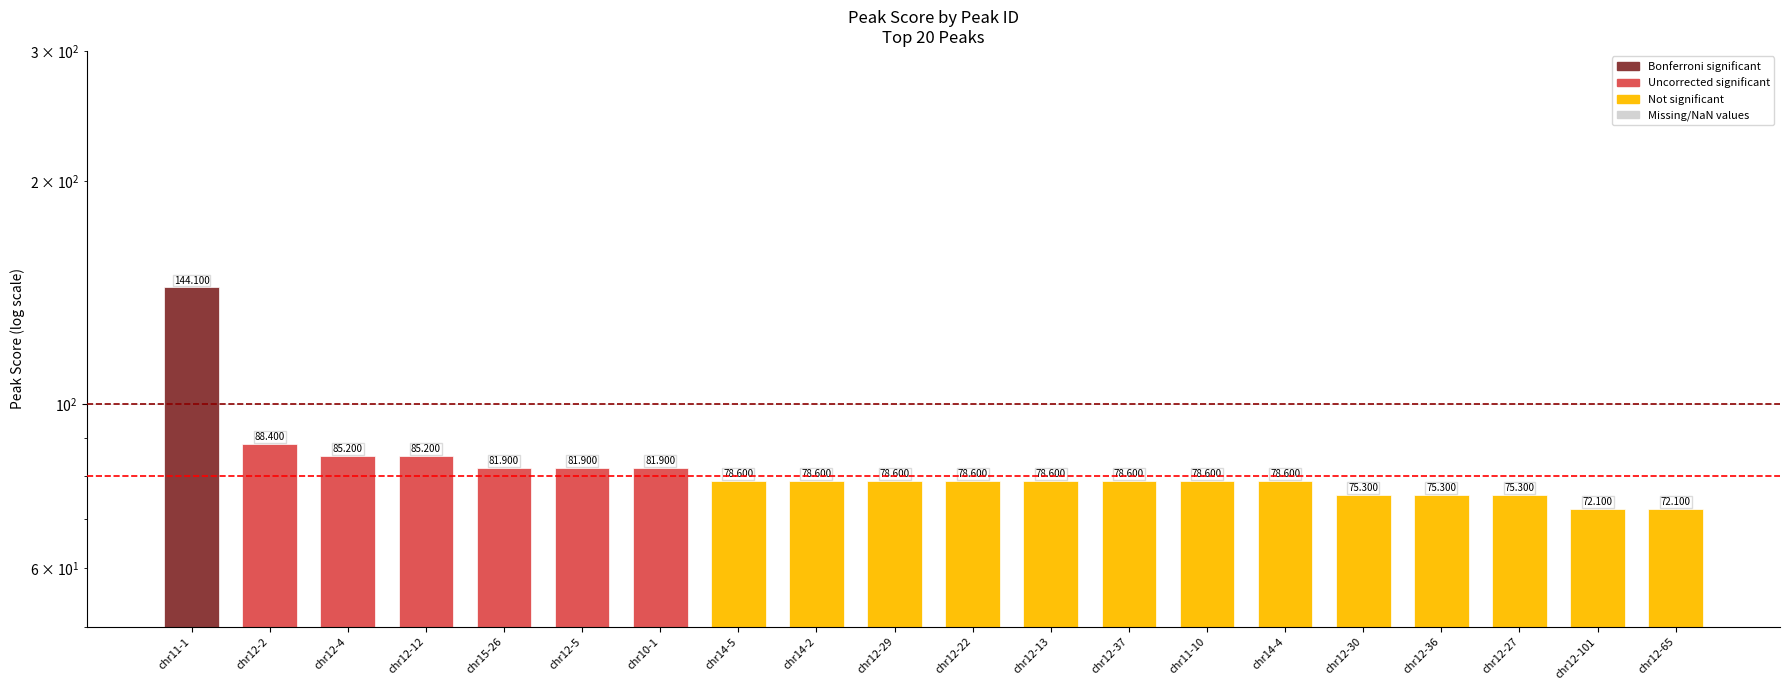

Is it true that the value at chr14-4 is 128.5?

False